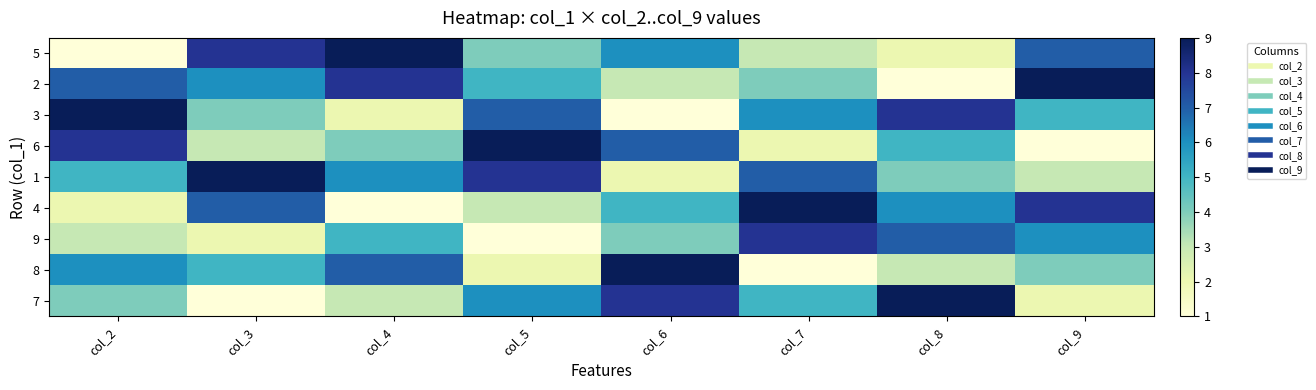

What is the spread (max minus min) of values at col_2?

8